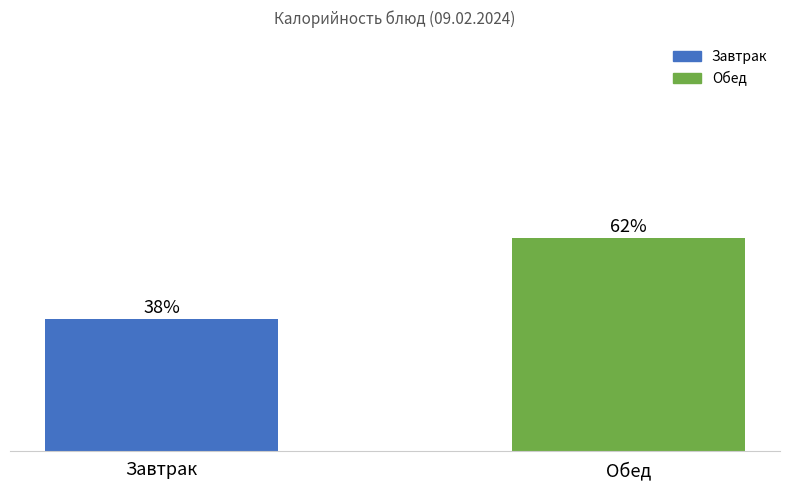

What is the label of the 2nd bar from the left?

Обед